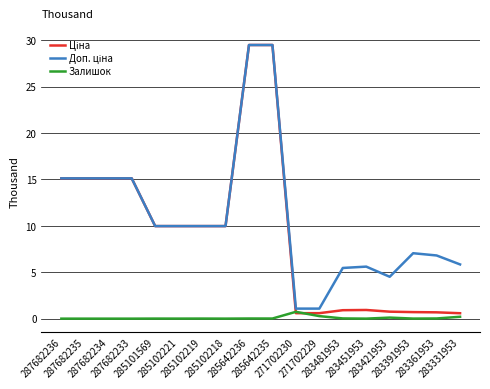

What is the greatest value displayed?

29.5